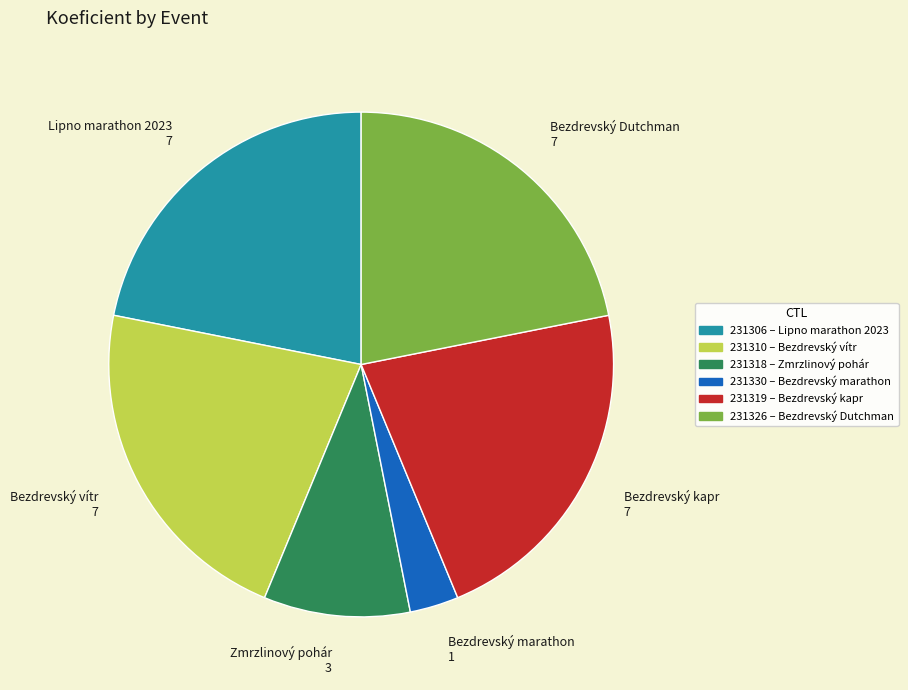

The Bezdrevský marathon 1 slice represents 3% of the pie. True or false?

True